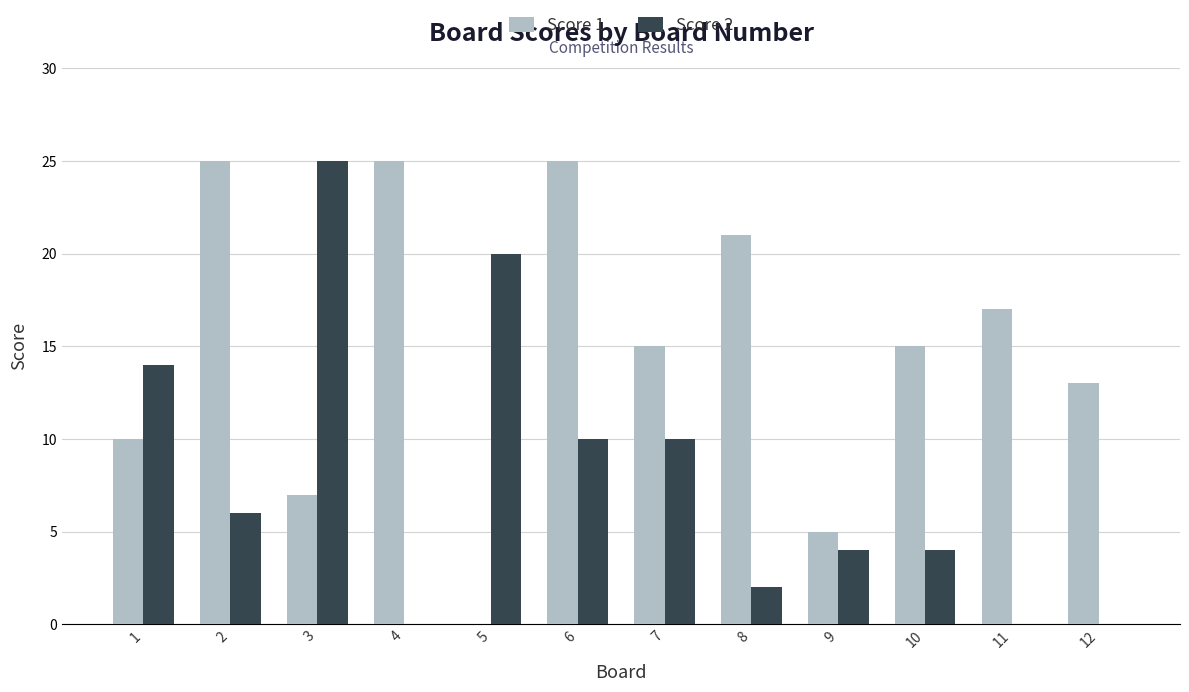

Which series has the largest total across all categories?

Score 1